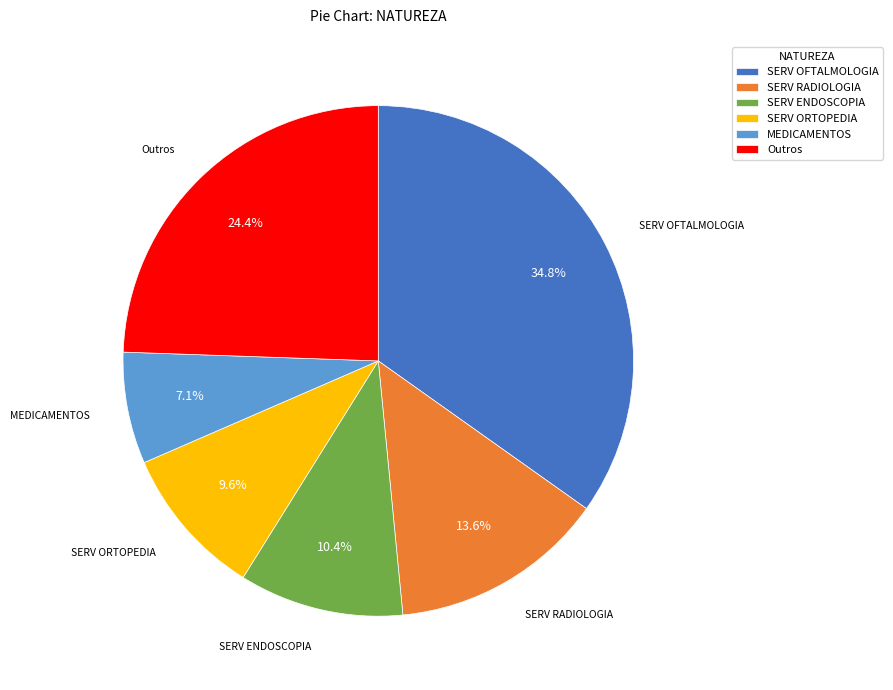

How many slices are in this pie chart?

6